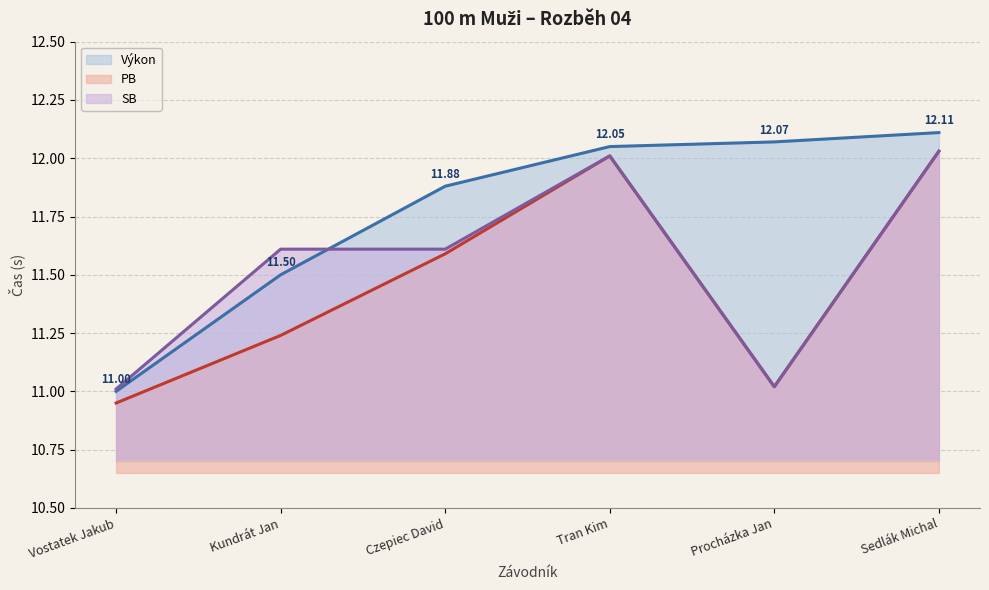

The value of SB at Sedlák Michal is 12.0. True or false?

True